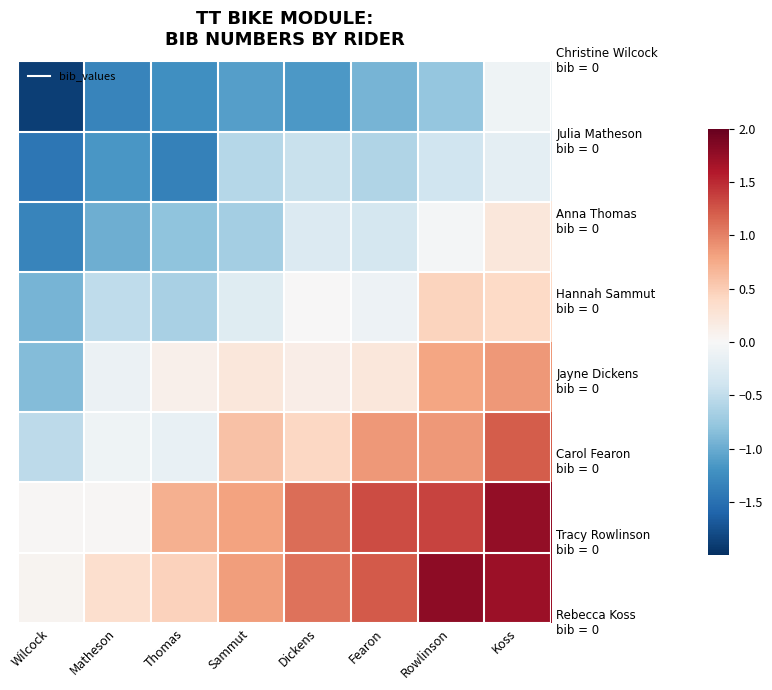

How many data points does each series have?

8